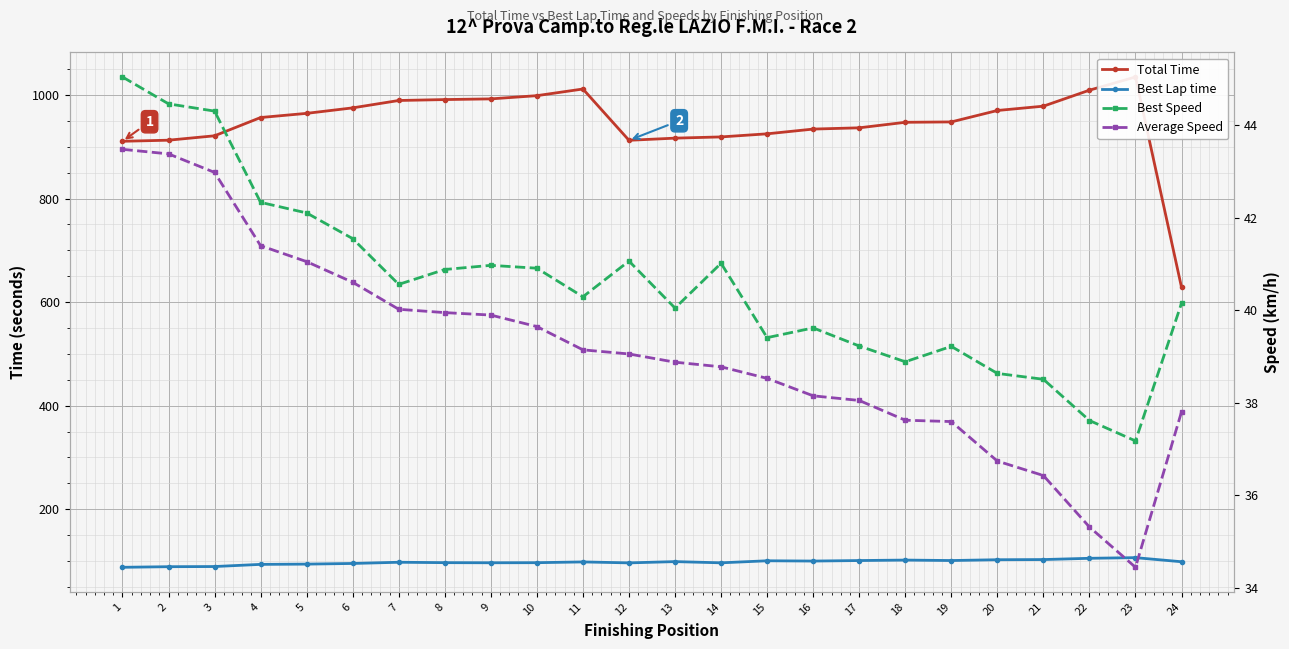

True or false: Average Speed has a value of 55.6 at 17.

False